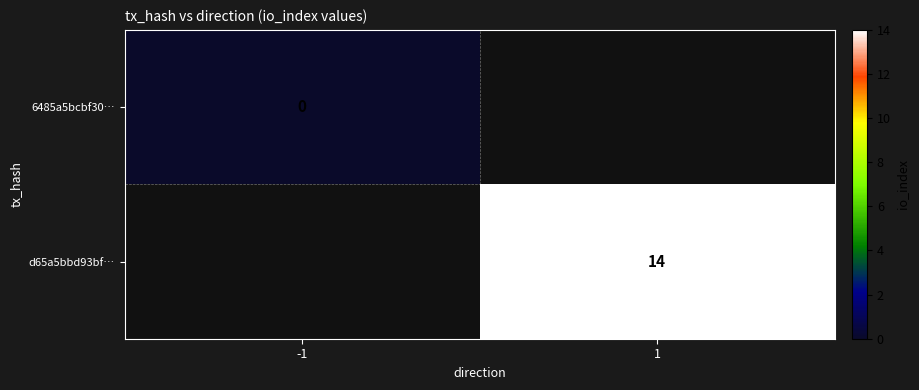

Between -1 and 1, which is larger?

1